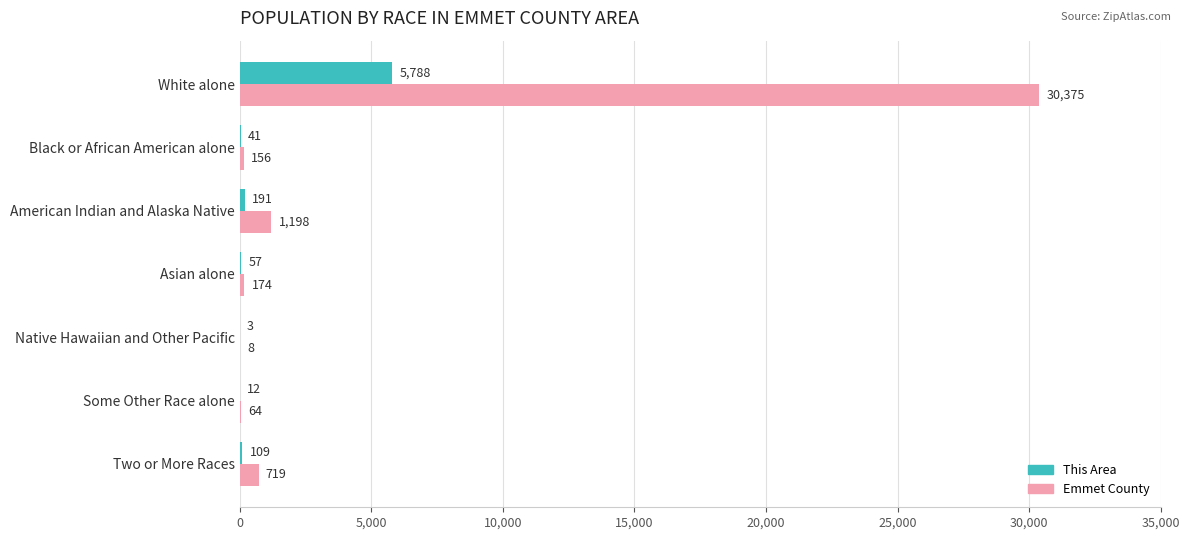

Where is Emmet County nearest to the value 15191?

American Indian and Alaska Native